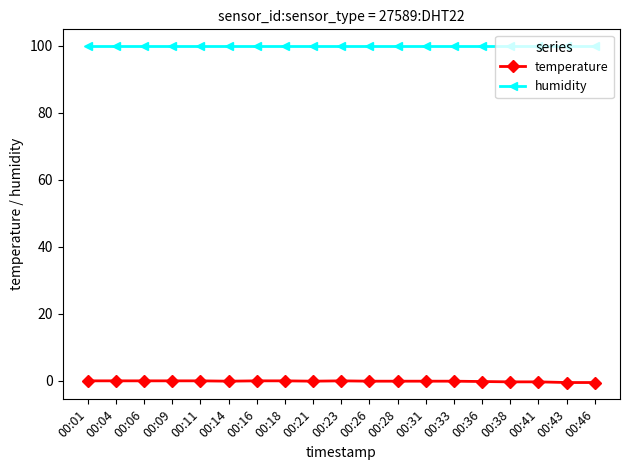

What is the sum of all humidity values?

1898.1